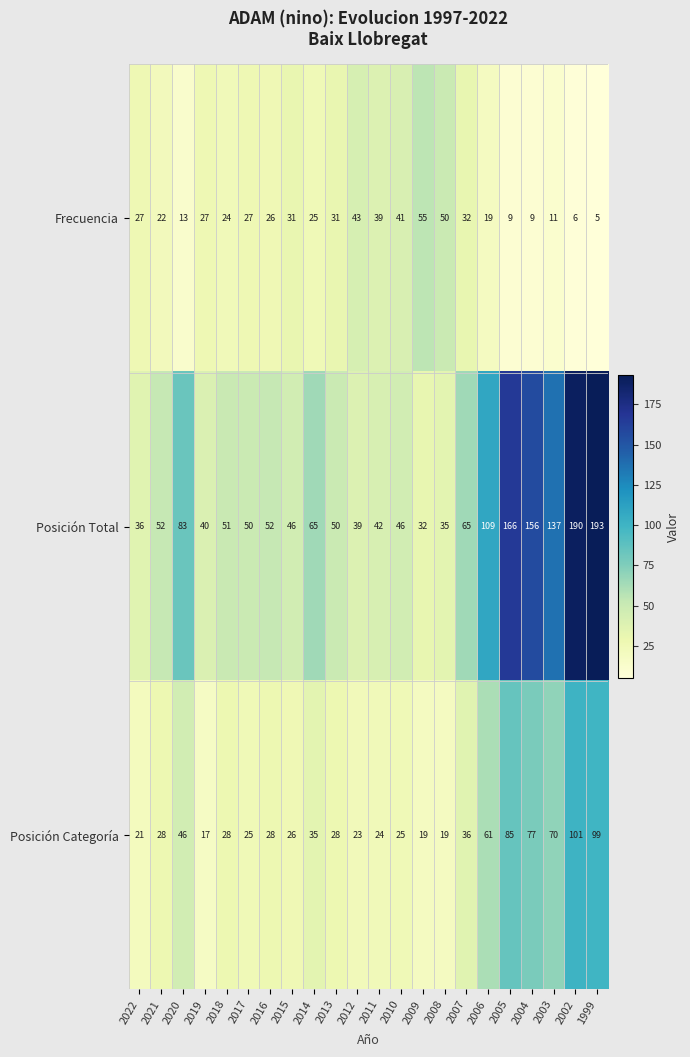

What is the spread (max minus min) of values at 2010?

21